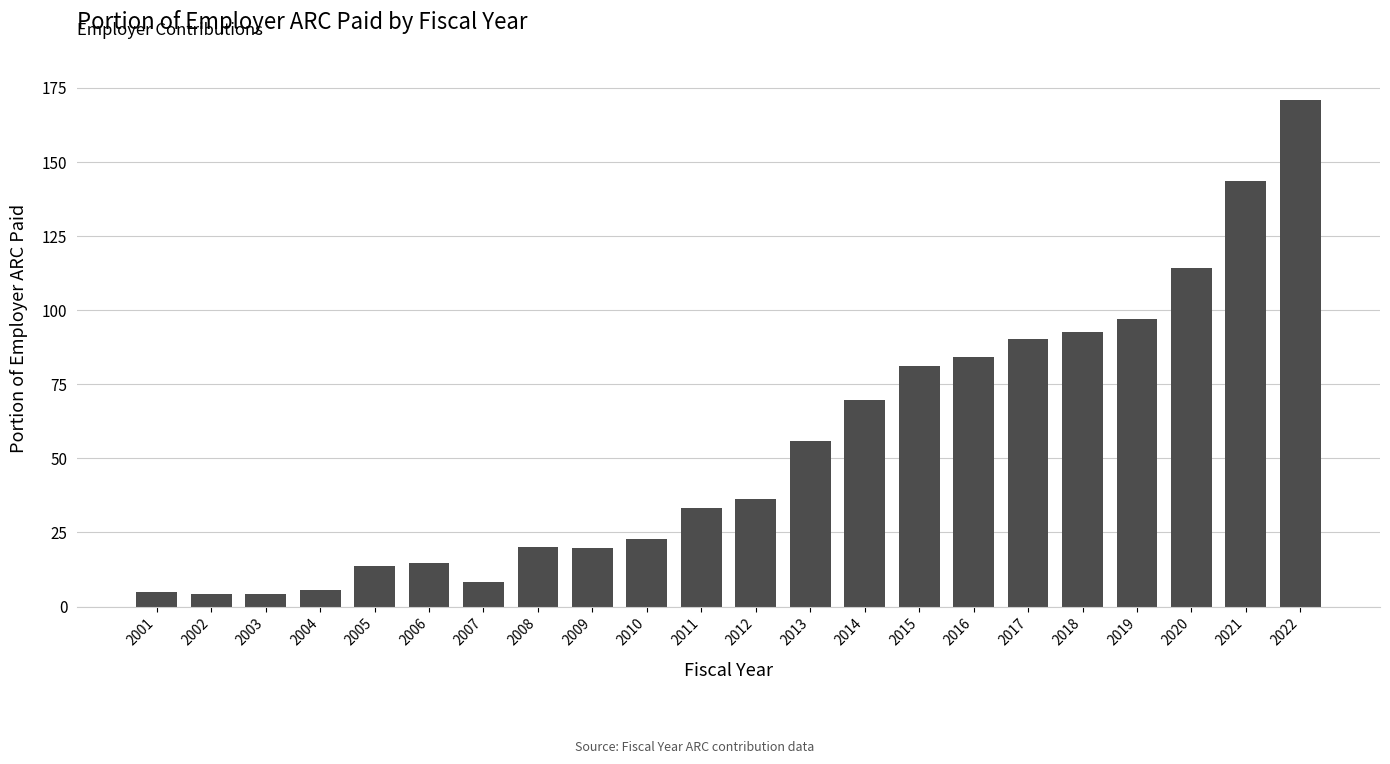

Count the number of values greater than 36.

11